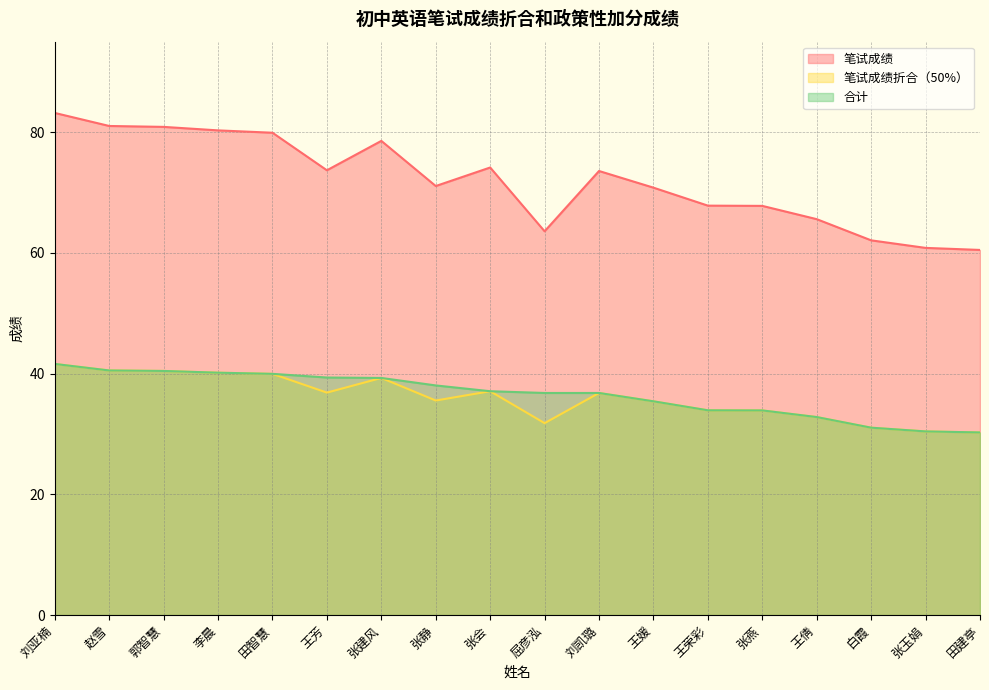

What is the sum of the 笔试成绩 values at 刘亚楠 and 赵雪?

164.2